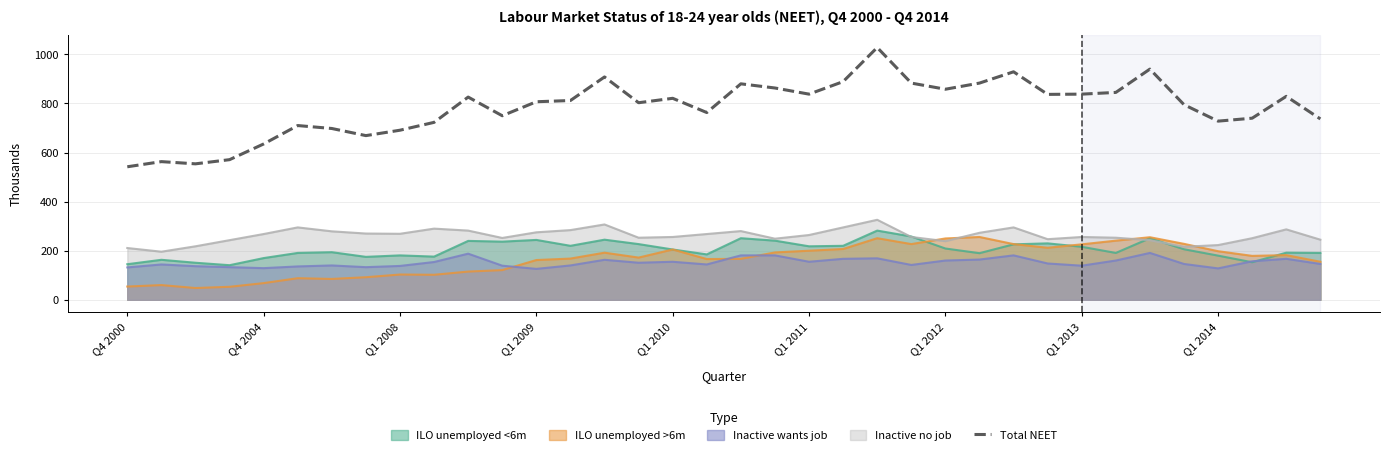

What is the minimum value shown in the chart?

48